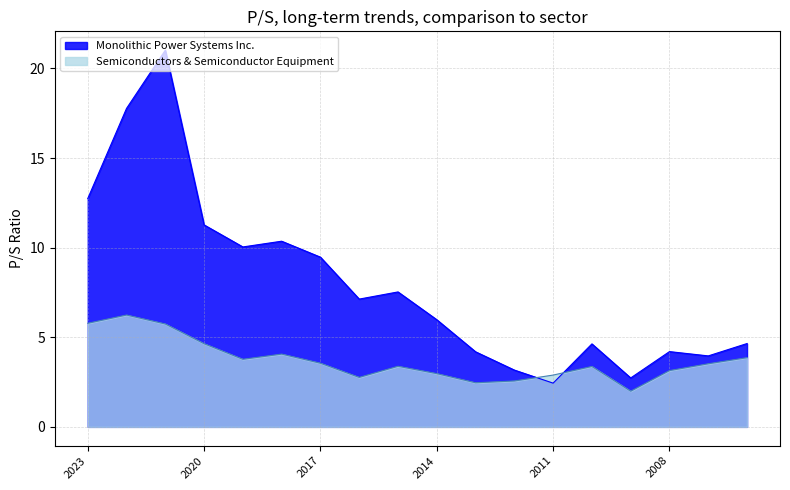

At which label does Semiconductors & Semiconductor Equipment reach its peak?

2022-02-25